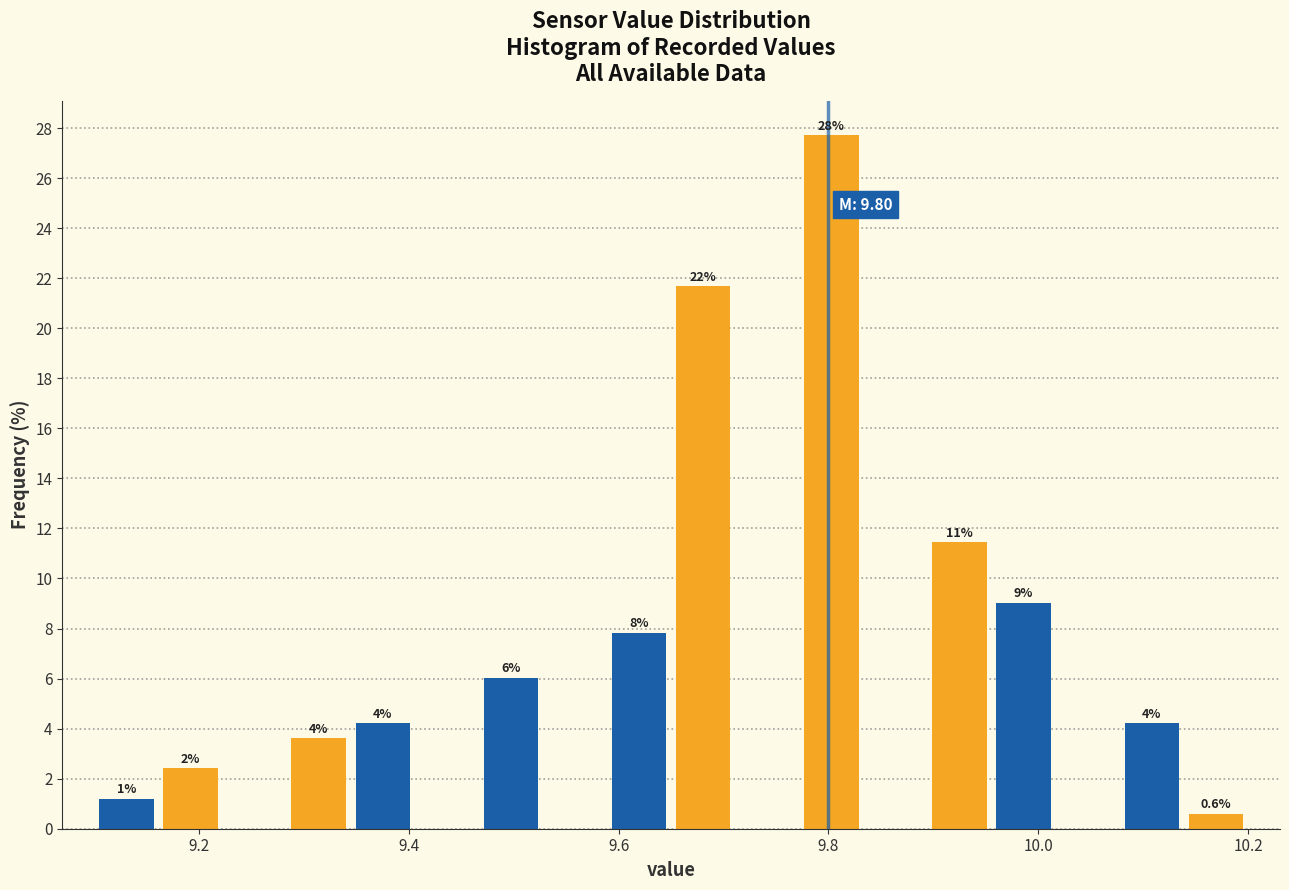

Around what value on the x-axis is the tallest bar? Give the approximate position of its centre, as read against the axis.

9.80